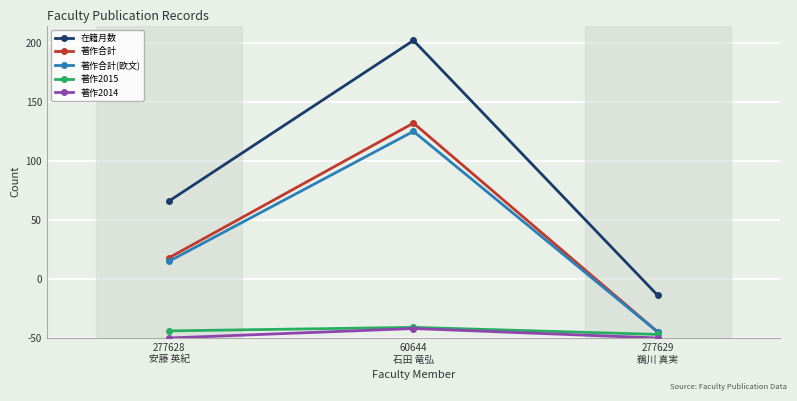

What is the label of the 1st point from the right?

277629
鵜川 真実